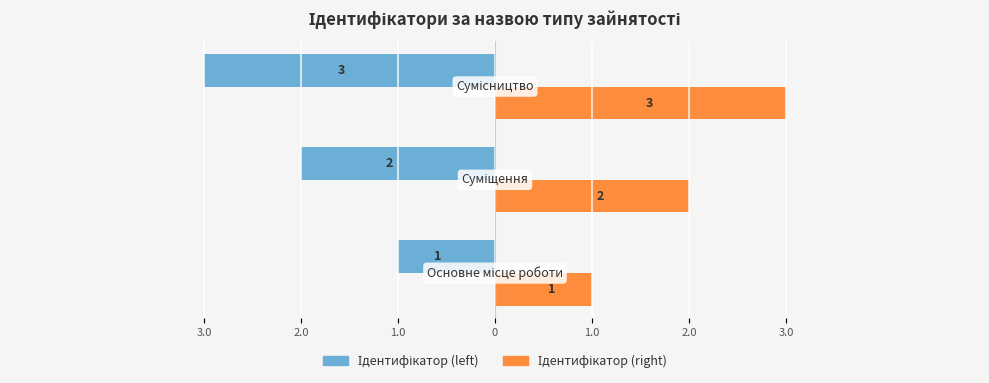

Rank the series by their maximum value, from lowest to highest.

Ідентифікатор (left), Ідентифікатор (right)